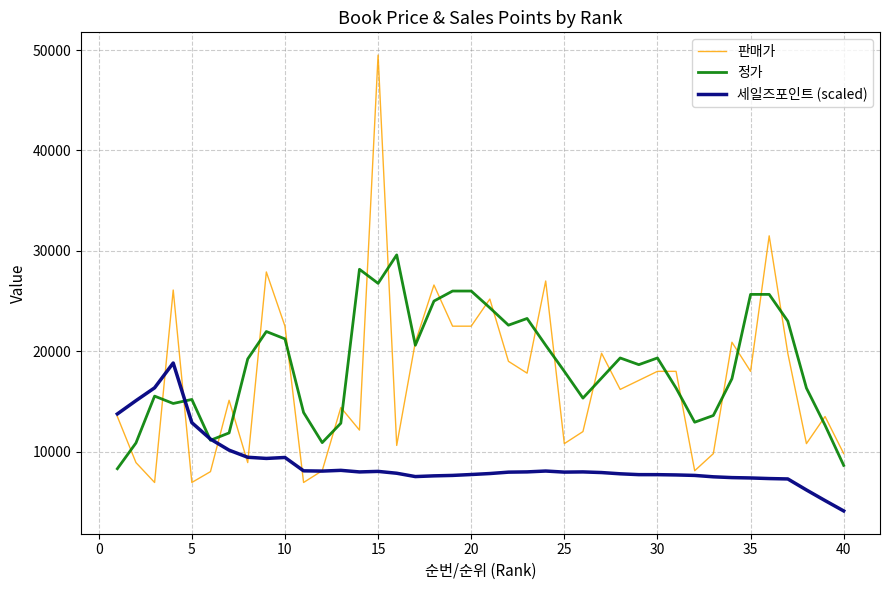

How many values in the 정가 series are below 18666?

20